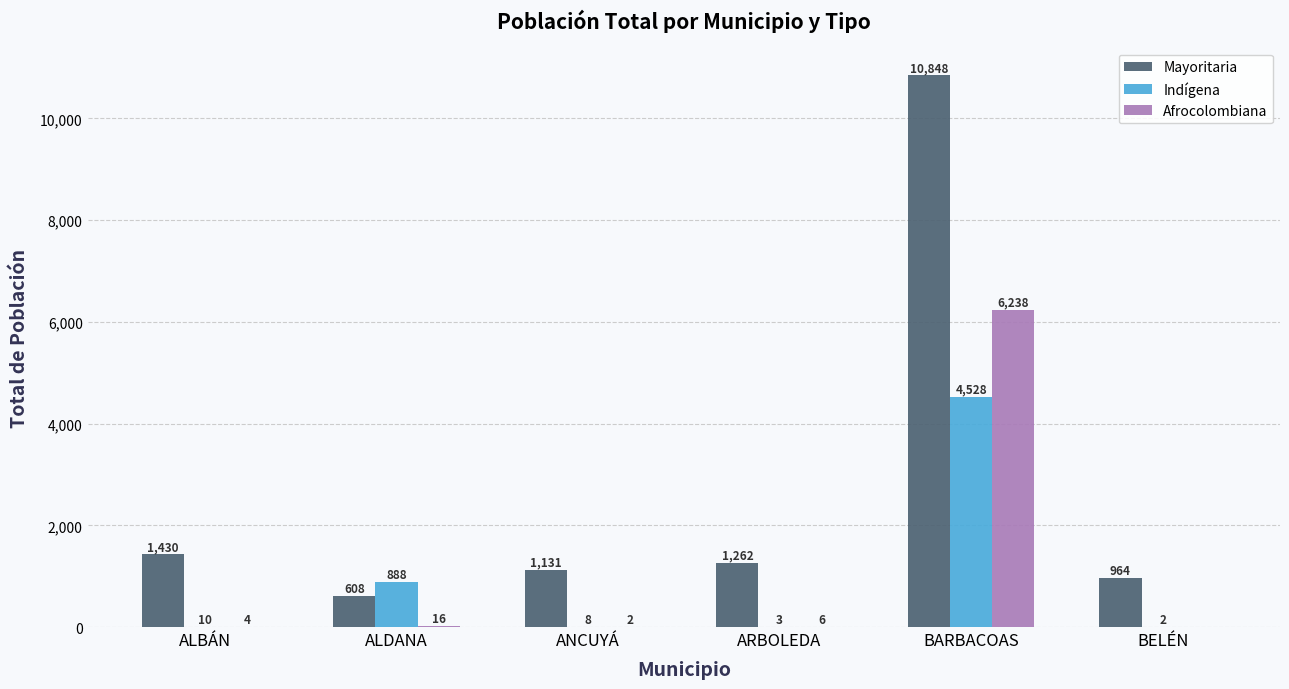

At which label does Mayoritaria reach its peak?

BARBACOAS